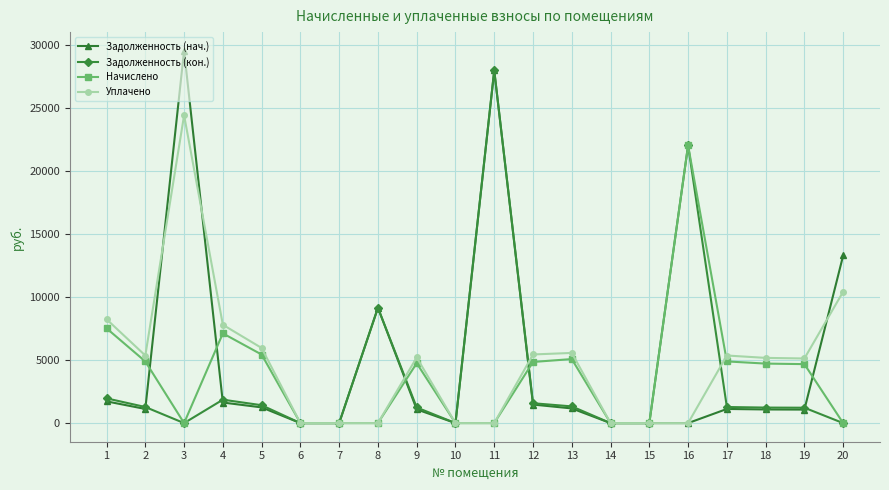

After their last crossing, which series has the higher values: Задолженность (нач.) or Задолженность (кон.)?

Задолженность (нач.)